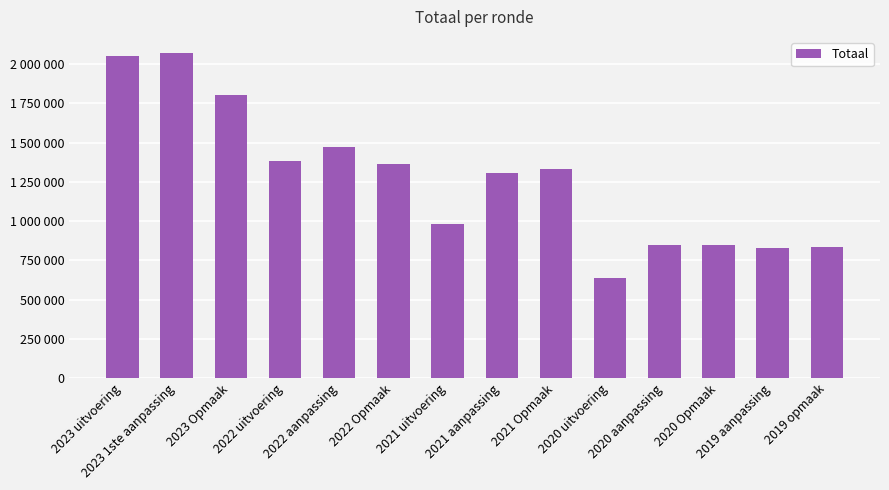

Which label corresponds to the smallest value in the chart?

2020 uitvoering